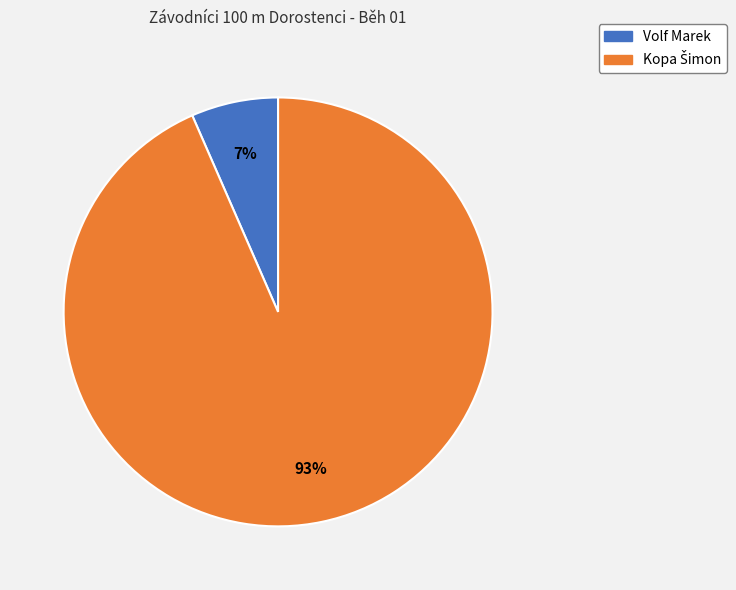

Is there a majority slice in this chart?

Yes